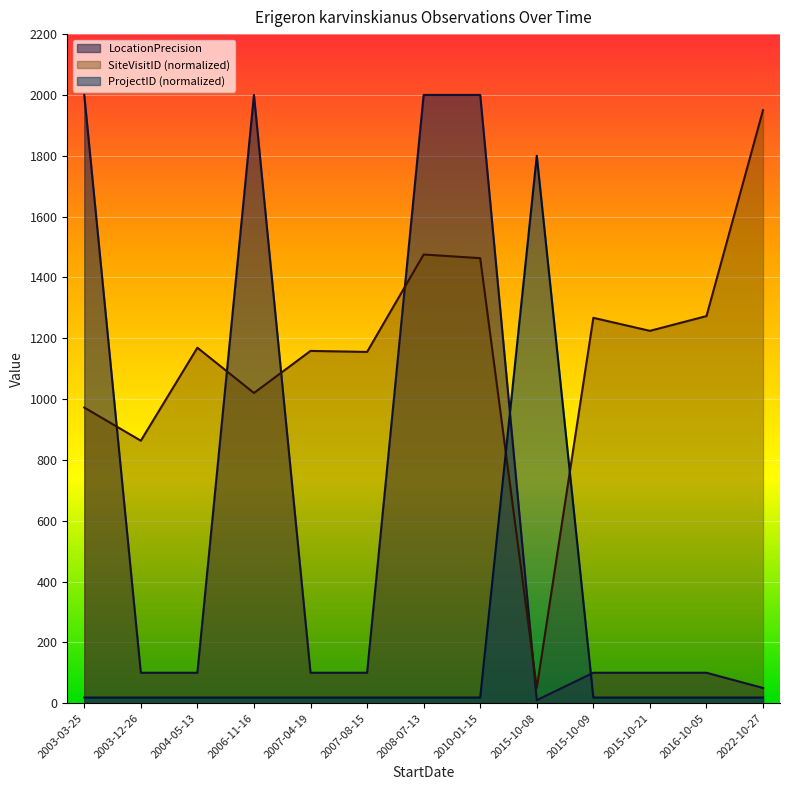

What is the value of the LocationPrecision point at the 12th from the left?

100.0